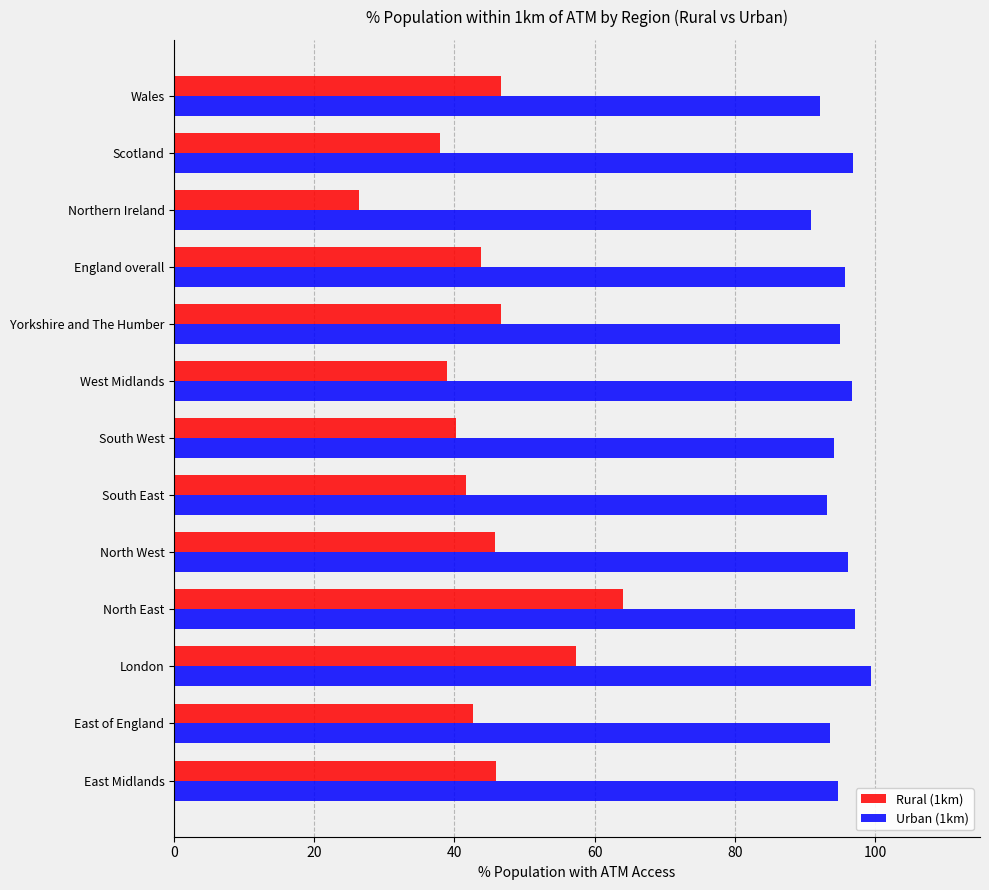

At how many categories does at least one series exceed 52?

13